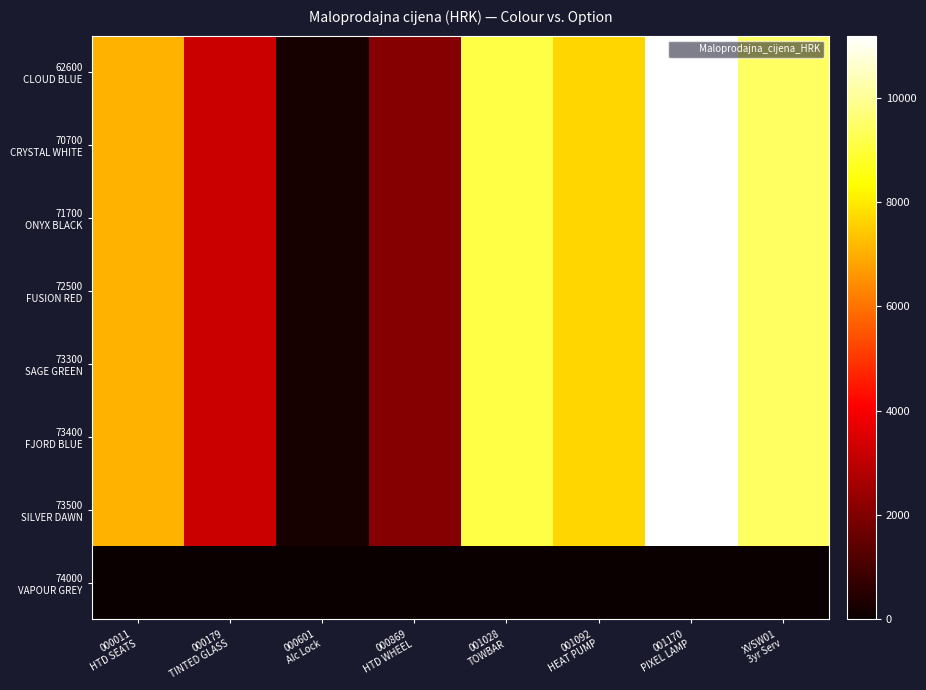

At how many categories does at least one series exceed 1421?

7